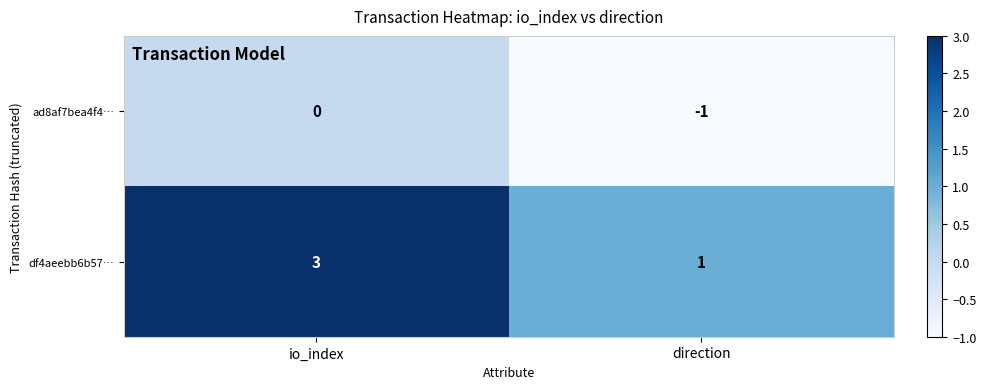

At how many categories does at least one series exceed 0?

2